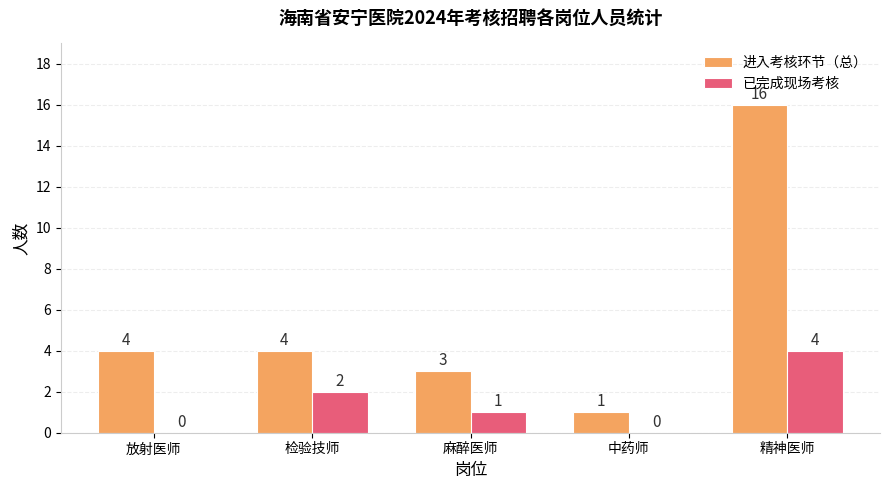

How many groups of bars are there?

5